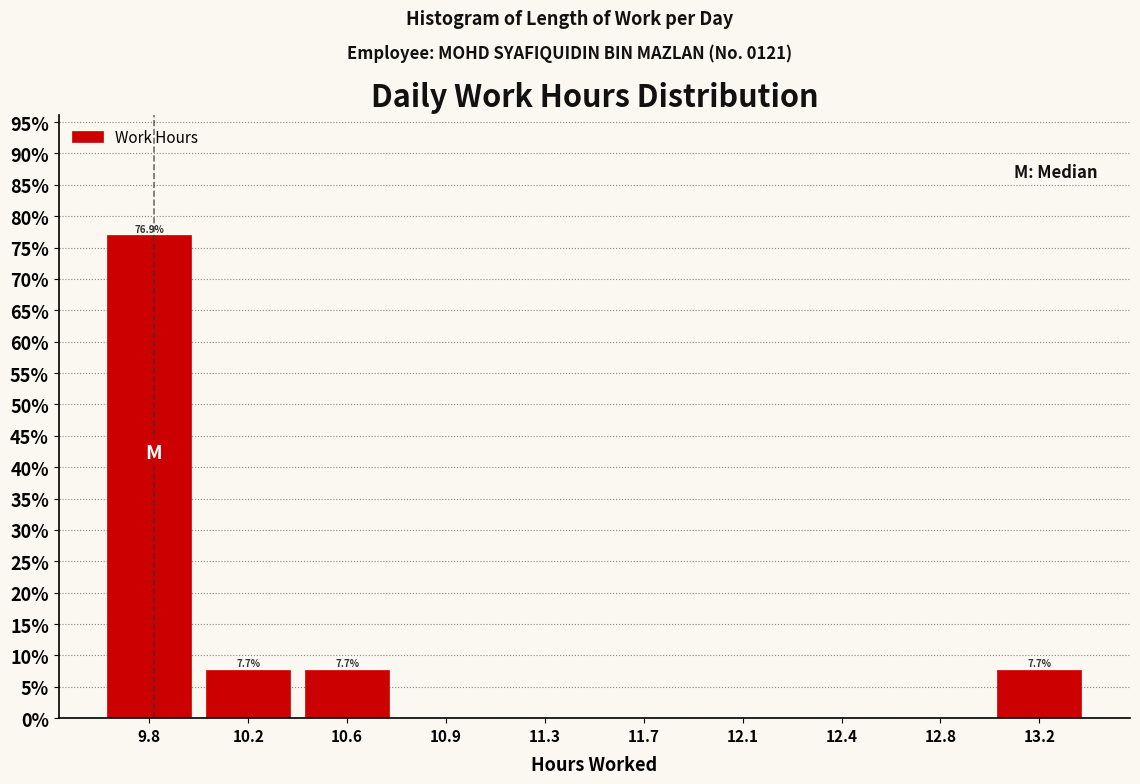

Reading right to left, list all the values displayed in this chart.

13.2=7.7	12.8=0.0	12.4=0.0	12.1=0.0	11.7=0.0	11.3=0.0	10.9=0.0	10.6=7.7	10.2=7.7	9.8=76.9